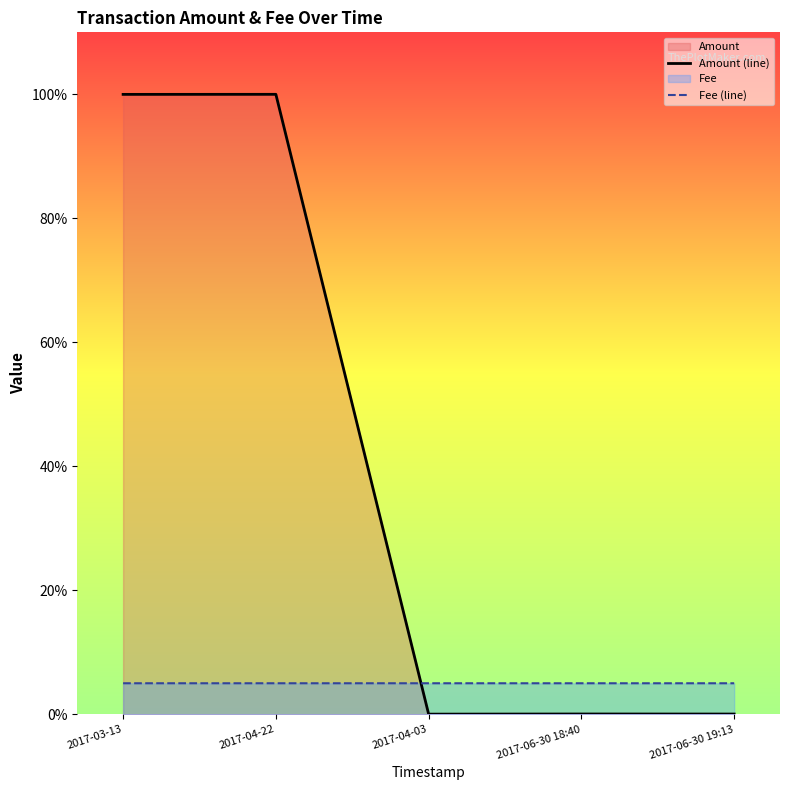

How many series are shown in this chart?

2